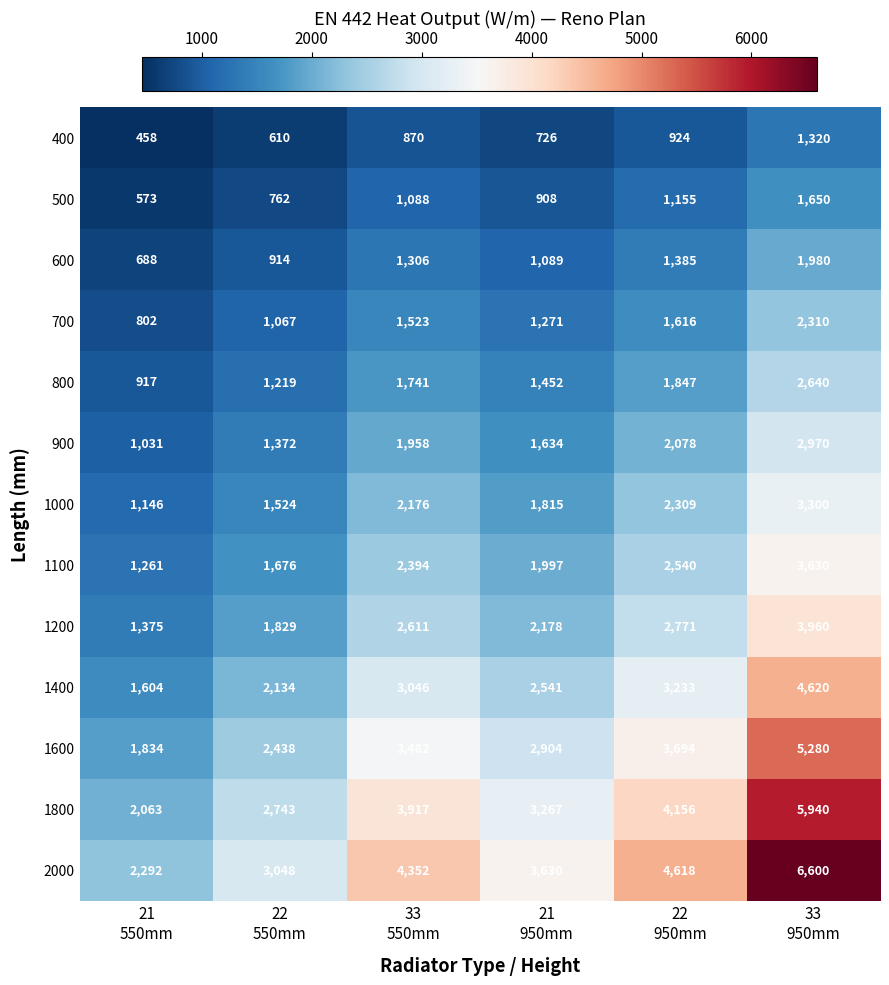

How many categories are shown in the chart?

6